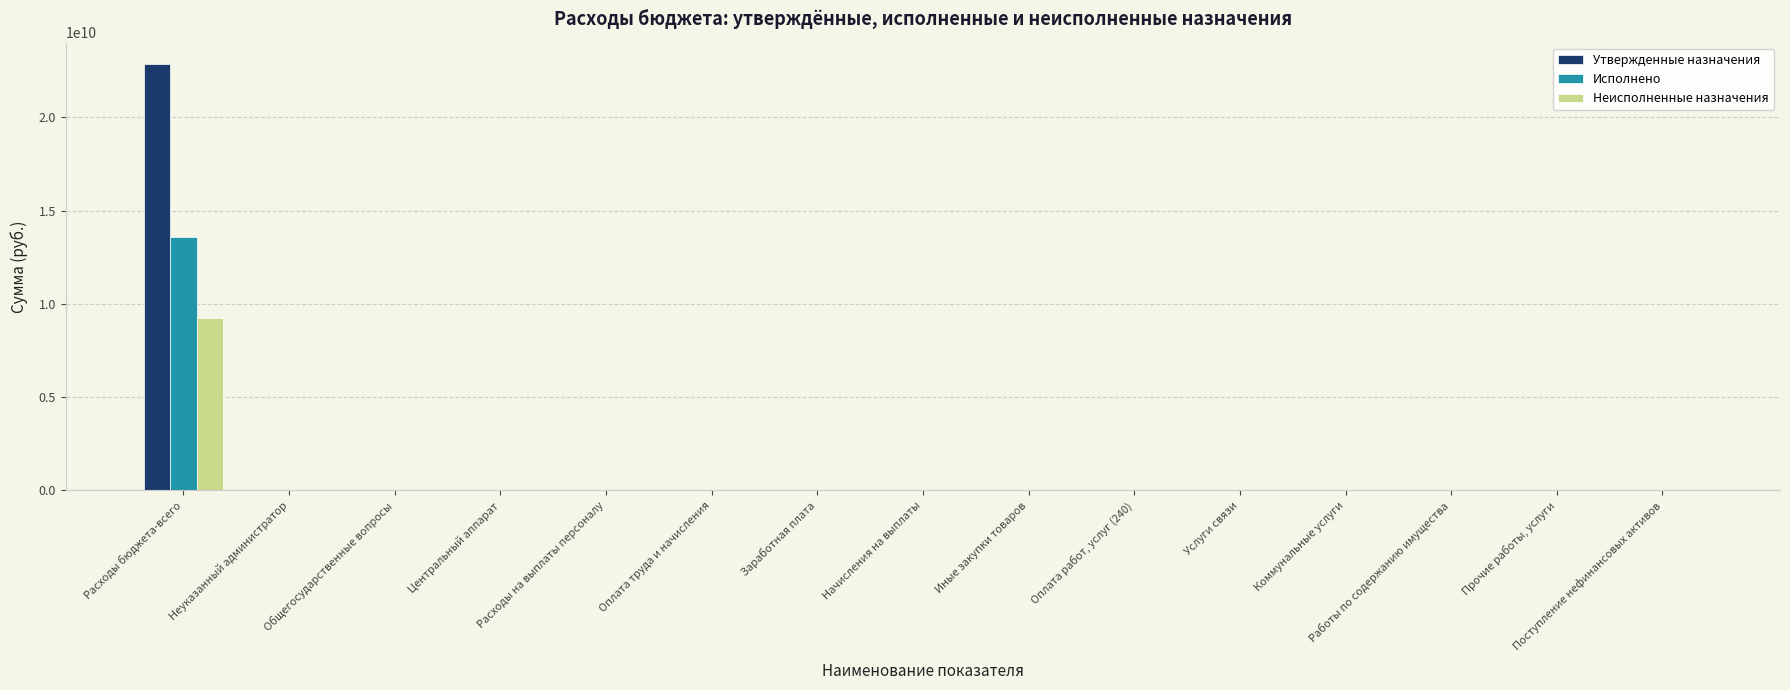

What is the approximate value of Неисполненные назначения at Работы по содержанию имущества?

546209.1